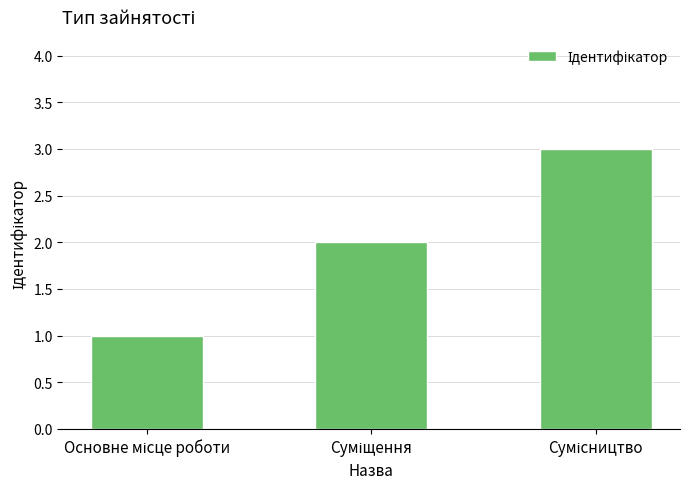

What is the maximum value shown in the chart?

3